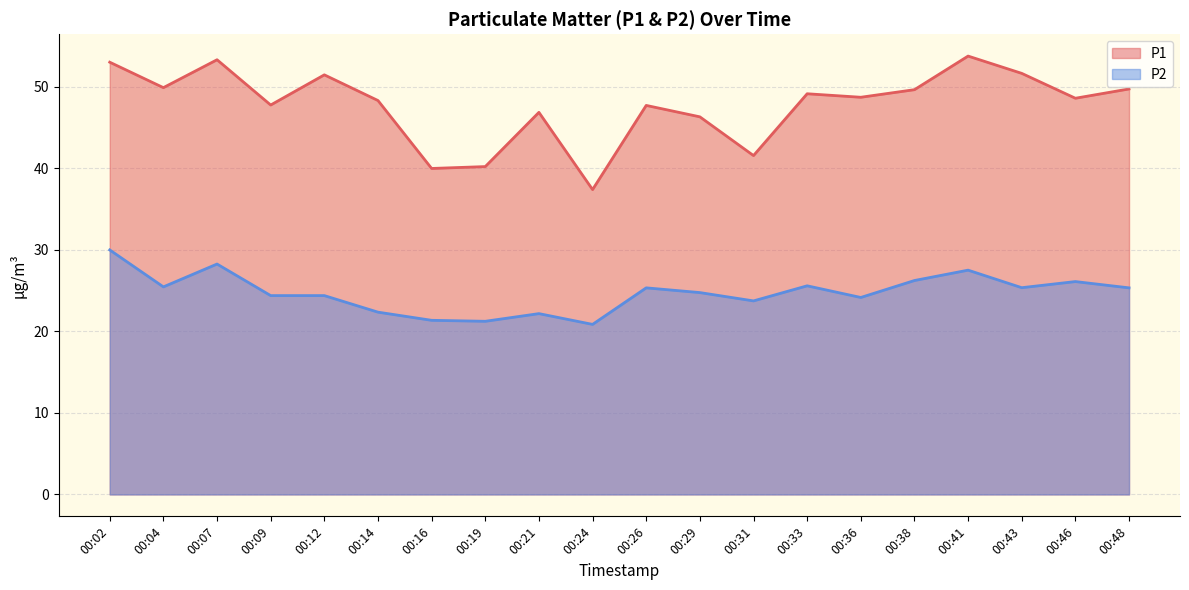

Where does the P1 series first go above 48?

00:02